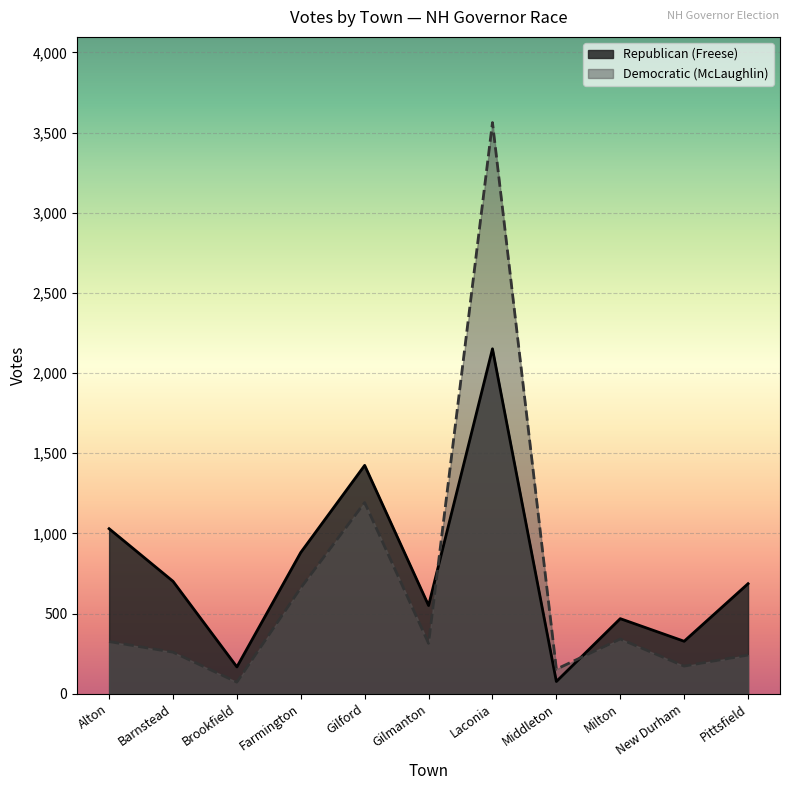

True or false: Republican (Freese) and Democratic (McLaughlin) cross at least once.

True